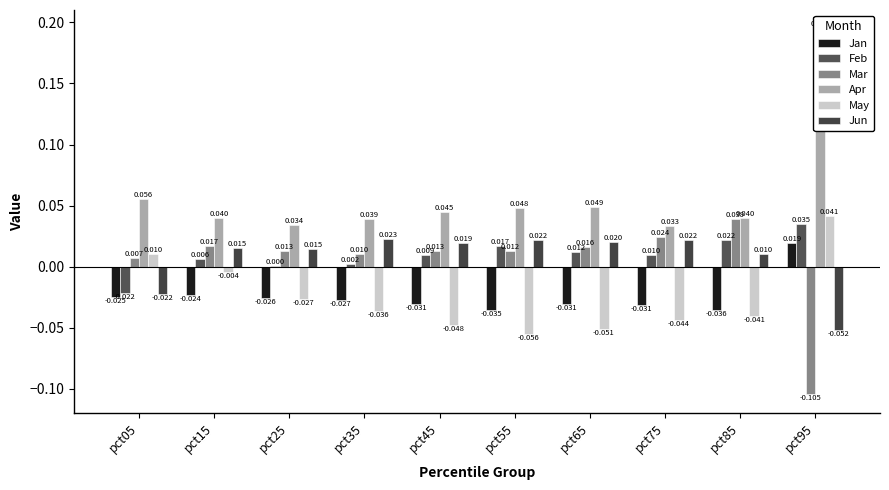

How many values in the May series exceed 0?

2